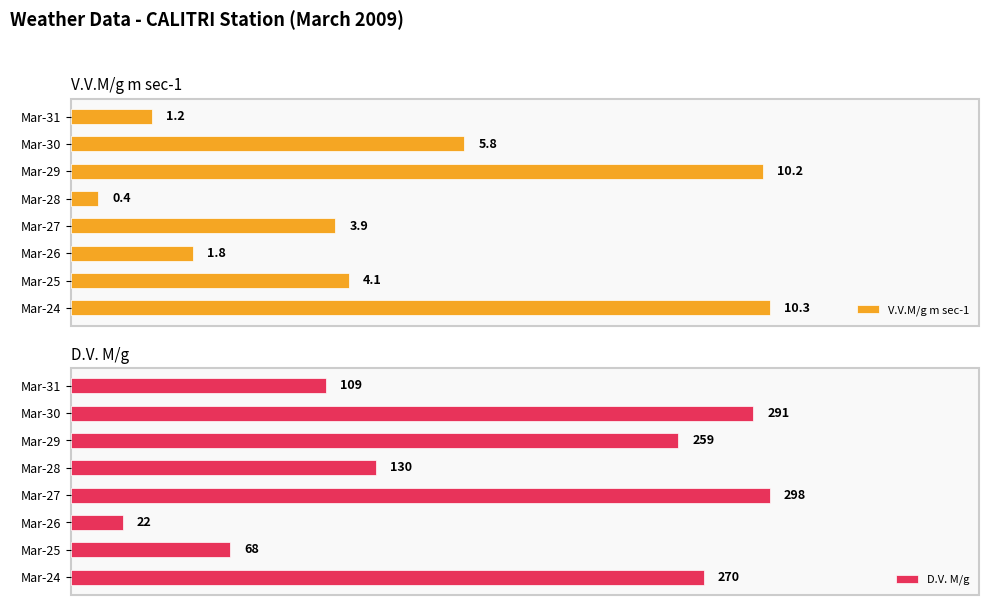

Where is V.V.M/g m sec-1 nearest to the value 5?

Mar-30